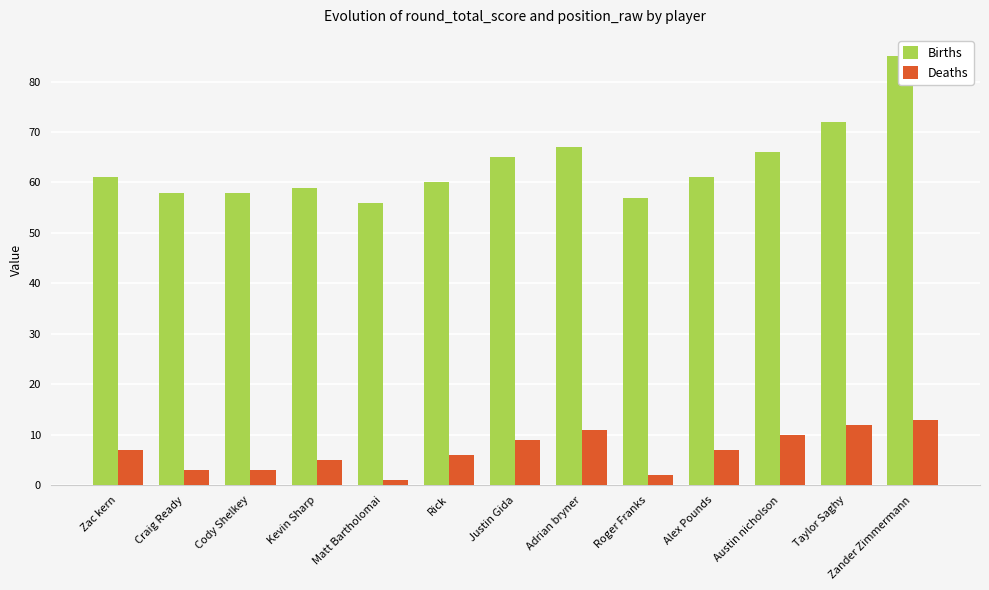

True or false: Births has a value of 57 at Roger Franks.

True